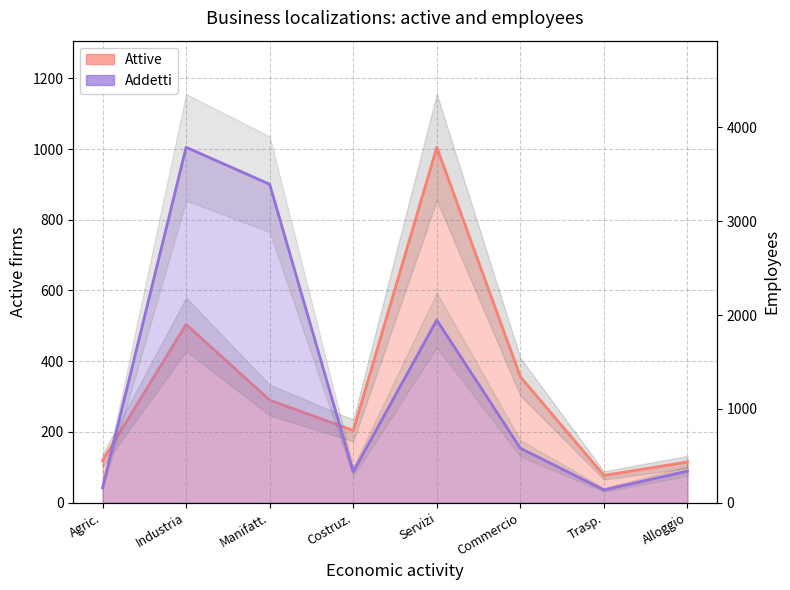

What is the label of the 2nd point from the left?

Industria